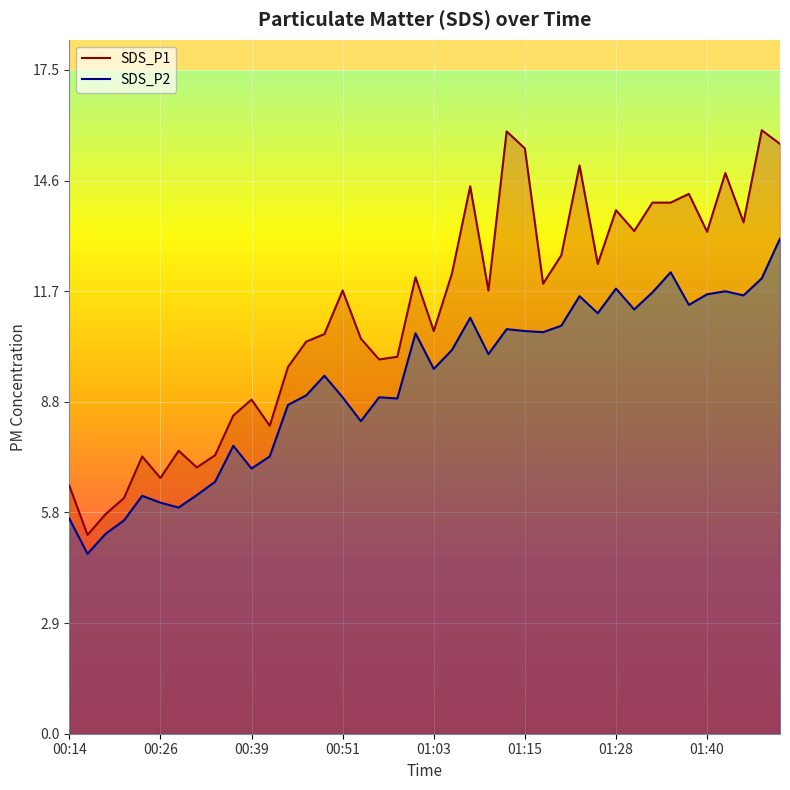

How many series are shown in this chart?

2